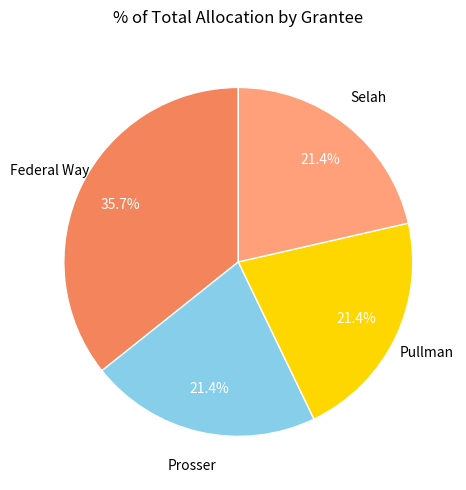

Does any single category account for the majority?

No